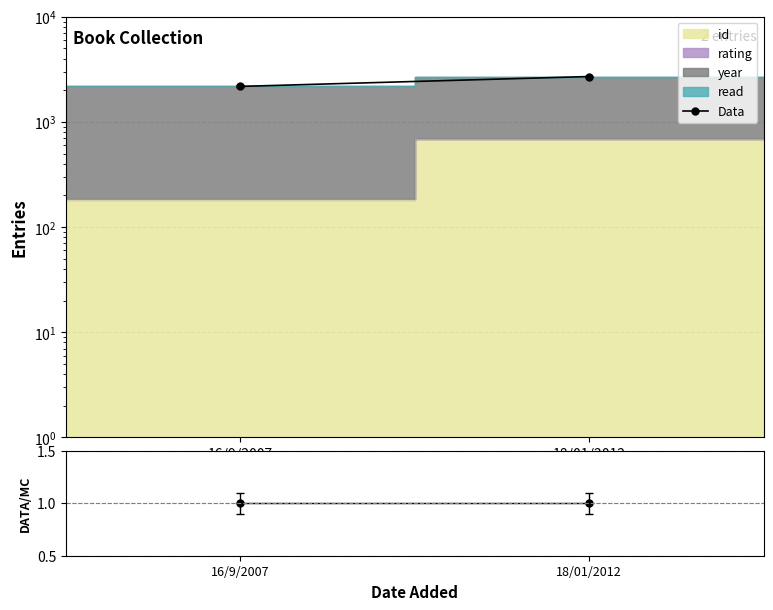

Between 16/9/2007 and 18/01/2012, which is larger?

18/01/2012